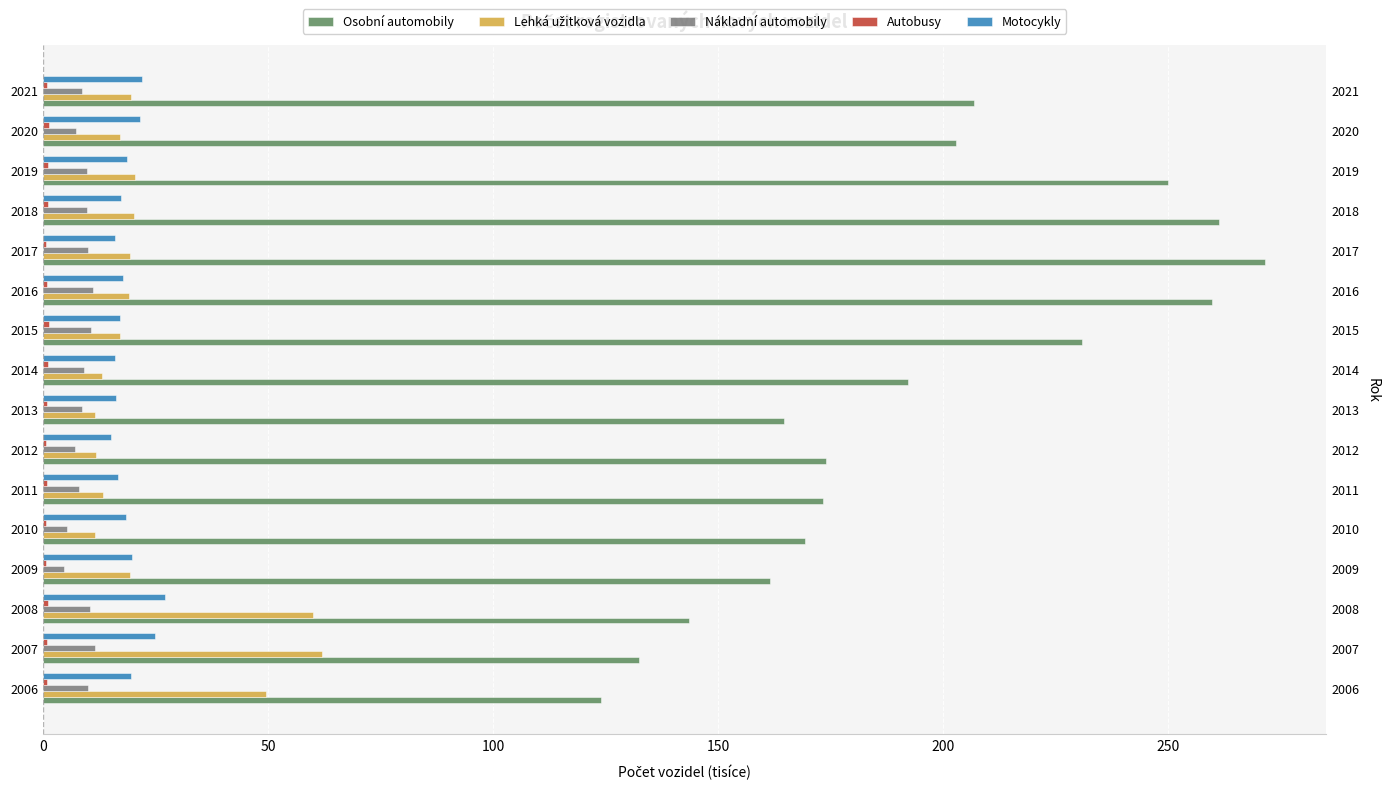

Is it true that Autobusy equals 0.3 at 2009?

False